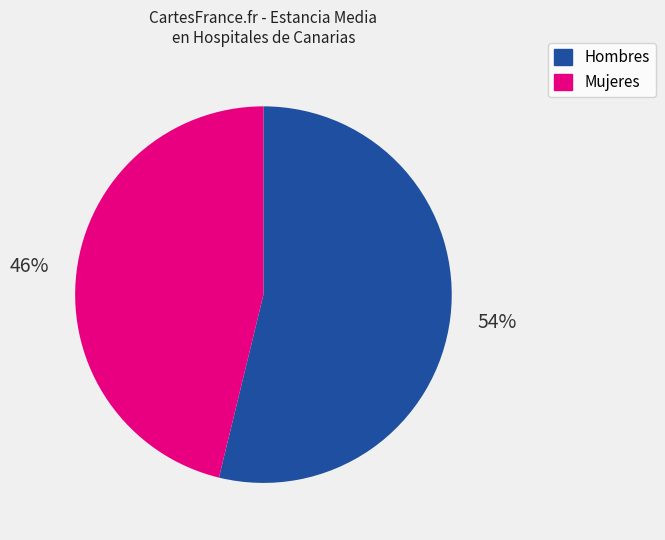

To the nearest percent, what is the average slice percentage?

50%